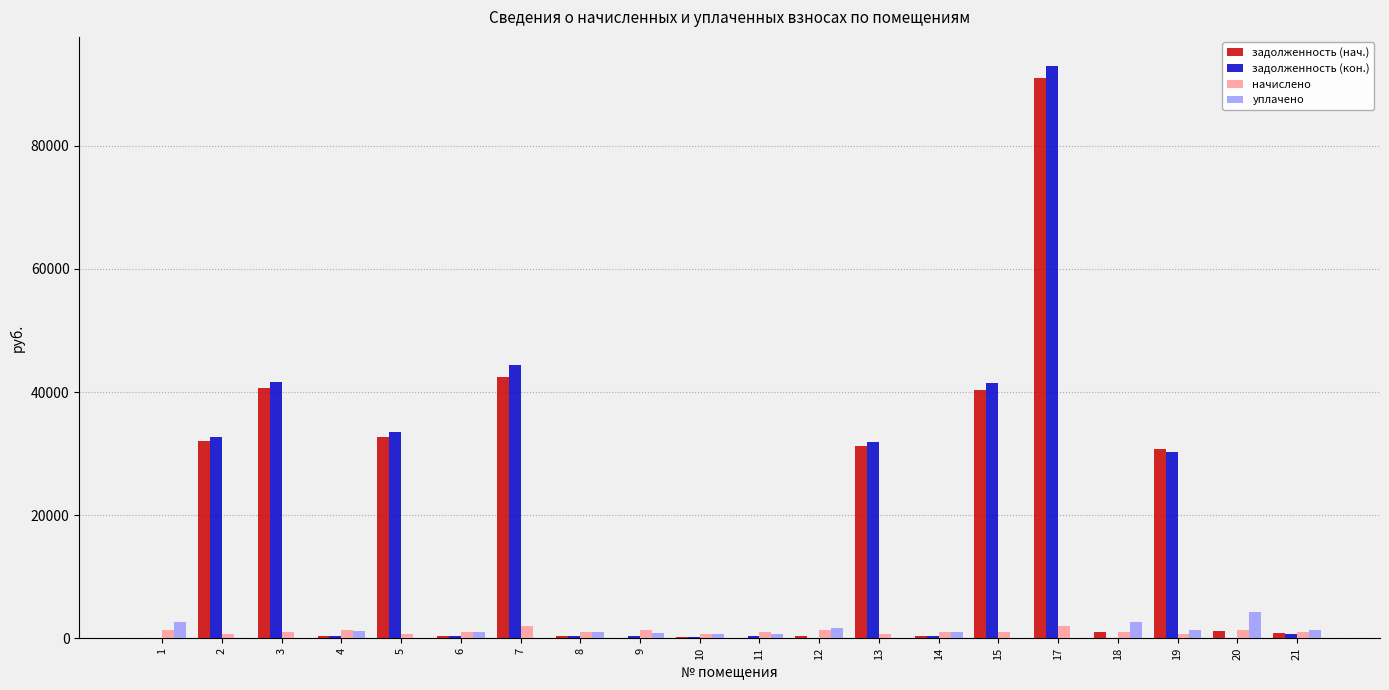

What is the greatest value displayed?

93039.4